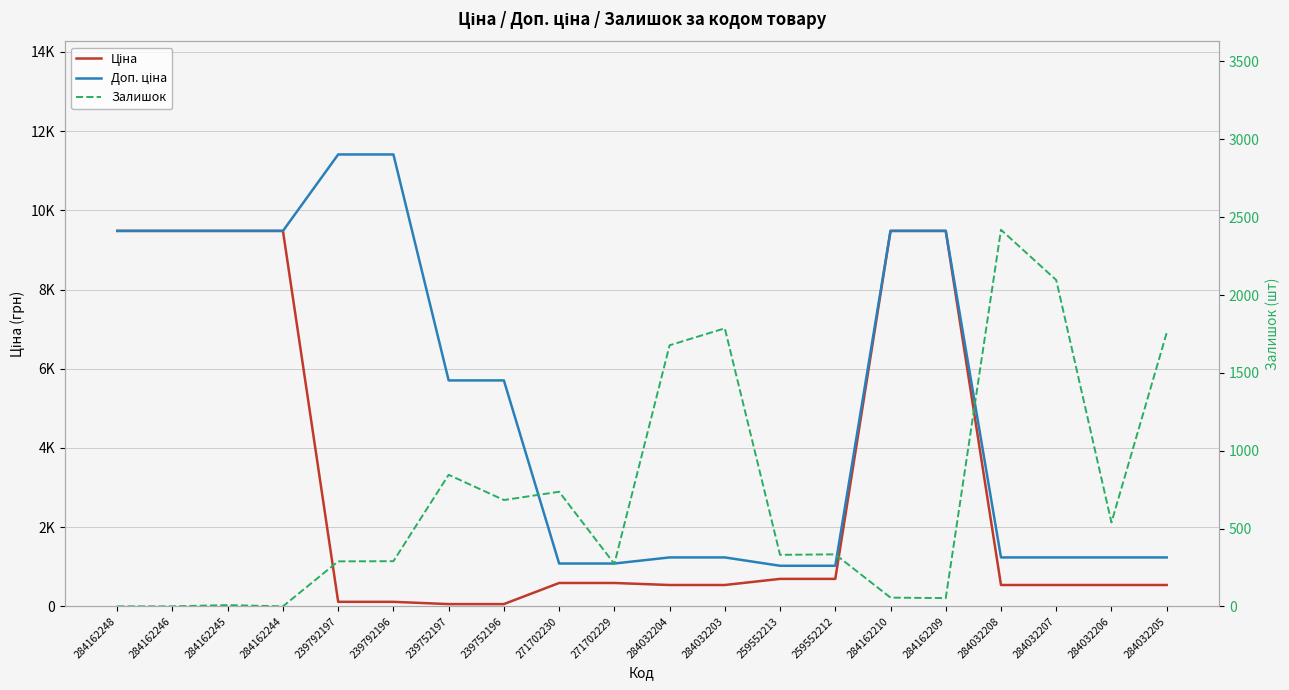

Reading left to right, transcribe all the data shown in this chart.

Ціна: 284162248=9480.1	284162246=9480.1	284162245=9480.1	284162244=9480.1	239792197=114.1	239792196=114.1	239752197=57.0	239752196=57.0	271702230=589.9	271702229=589.9	284032204=539.0	284032203=539.0	259552213=693.7	259552212=693.7	284162210=9480.1	284162209=9480.1	284032208=539.0	284032207=539.0	284032206=539.0	284032205=539.0
Доп. ціна: 284162248=9480.1	284162246=9480.1	284162245=9480.1	284162244=9480.1	239792197=11410.0	239792196=11410.0	239752197=5705.0	239752196=5705.0	271702230=1081.7	271702229=1081.7	284032204=1235.4	284032203=1235.4	259552213=1024.6	259552212=1024.6	284162210=9480.1	284162209=9480.1	284032208=1235.4	284032207=1235.4	284032206=1235.4	284032205=1235.4
Залишок: 284162248=0.0	284162246=0.0	284162245=8.0	284162244=0.0	239792197=289.0	239792196=290.0	239752197=845.0	239752196=683.0	271702230=736.0	271702229=273.0	284032204=1677.0	284032203=1786.0	259552213=331.0	259552212=334.0	284162210=56.0	284162209=53.0	284032208=2419.0	284032207=2096.0	284032206=539.0	284032205=1757.0